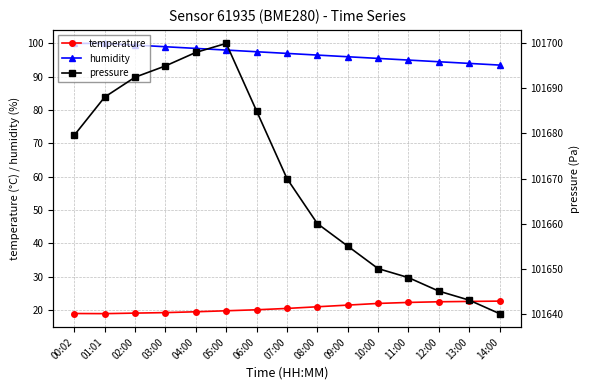

Reading left to right, transcribe all the data shown in this chart.

temperature: 19.0	18.9	19.1	19.2	19.5	19.8	20.1	20.5	21.0	21.5	22.0	22.3	22.5	22.6	22.7
humidity: 100.0	100.0	99.5	99.0	98.5	98.0	97.5	97.0	96.5	96.0	95.5	95.0	94.5	94.0	93.5
pressure: 101679.6	101688.1	101692.5	101695.0	101698.0	101700.0	101685.0	101670.0	101660.0	101655.0	101650.0	101648.0	101645.0	101643.0	101640.0